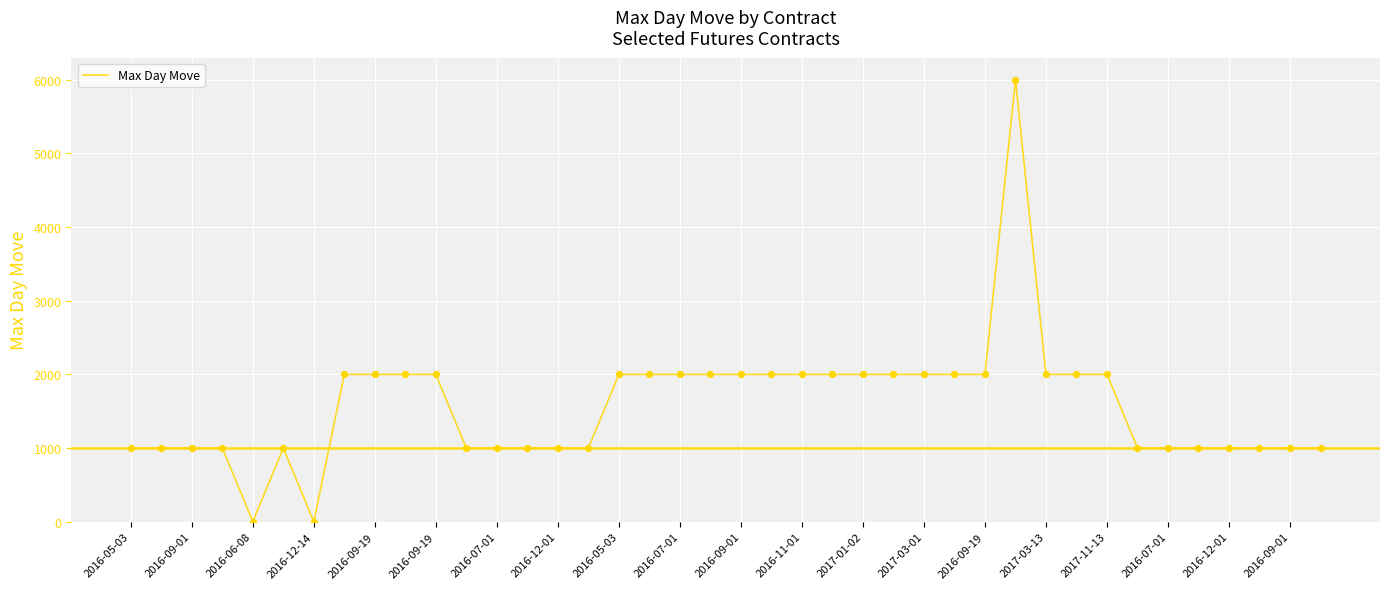

What is the maximum value shown in the chart?

6000